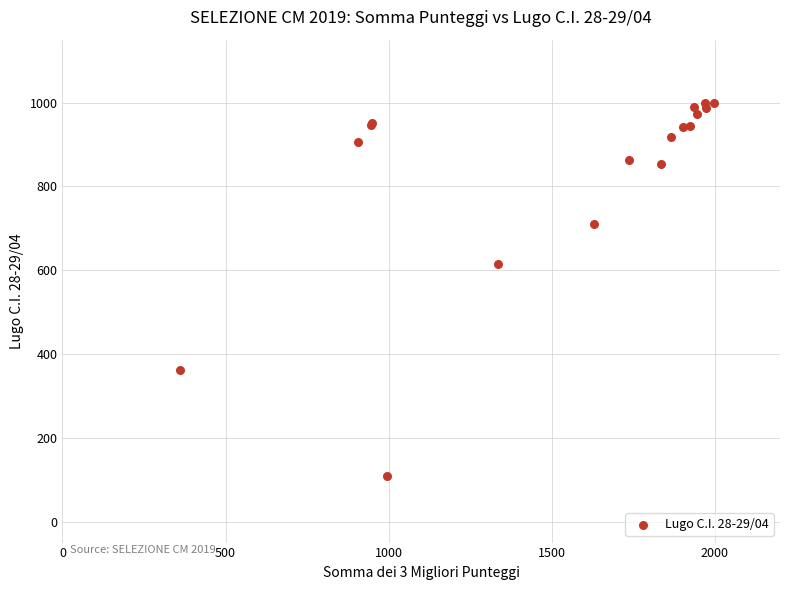

What Y value in the scatter plot is closest to 553?

615.4